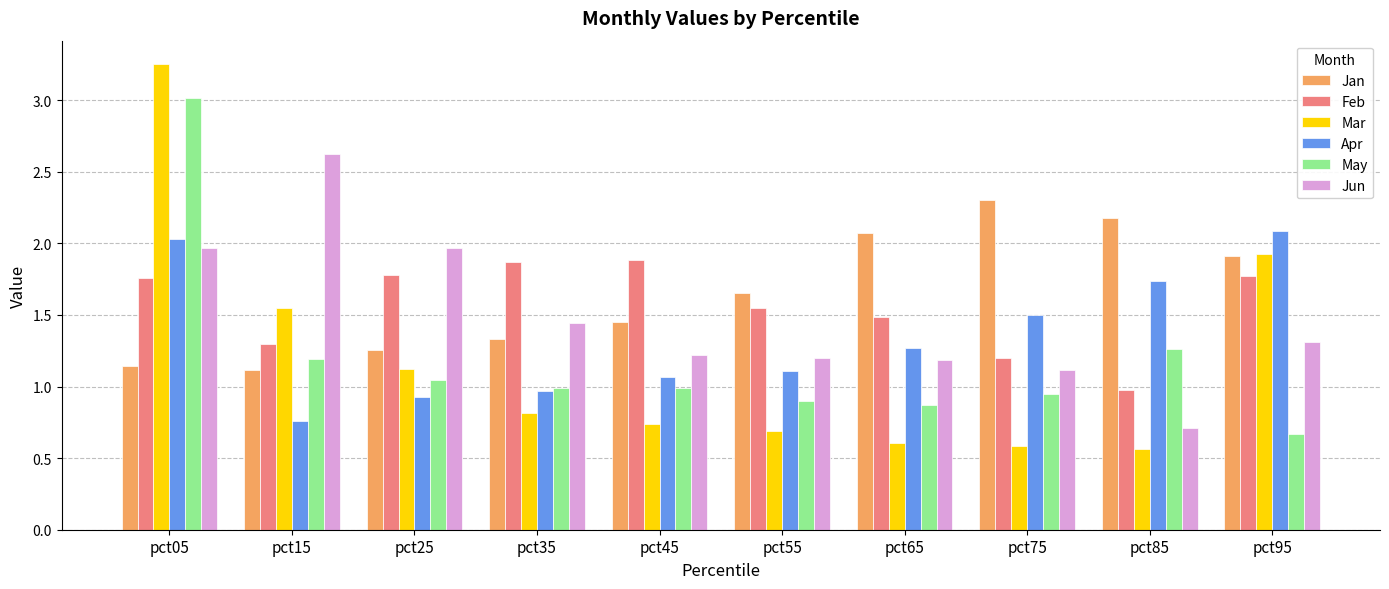

How many distinct data groups are displayed?

6